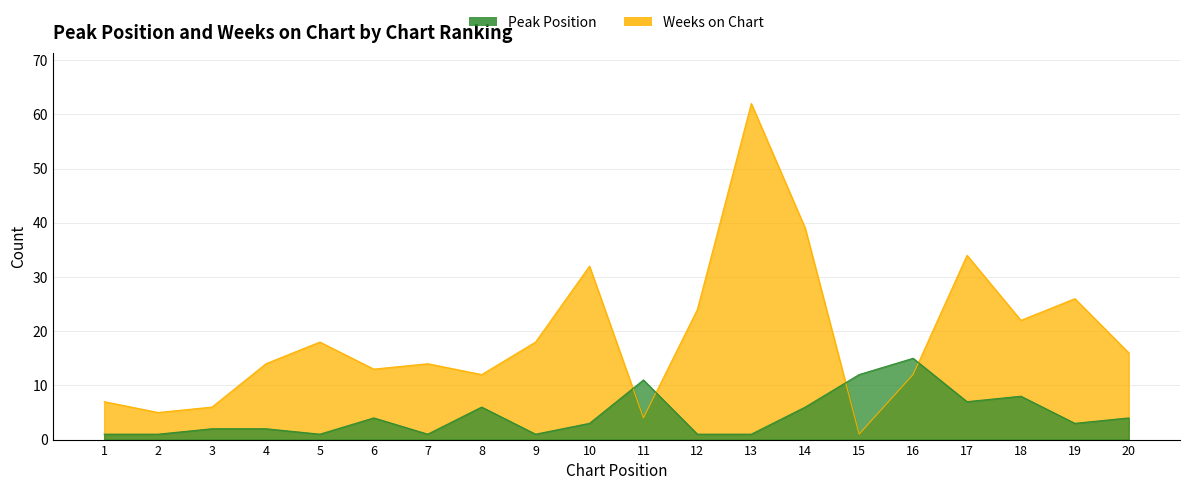

Which series has the largest range (max minus min)?

Weeks on Chart